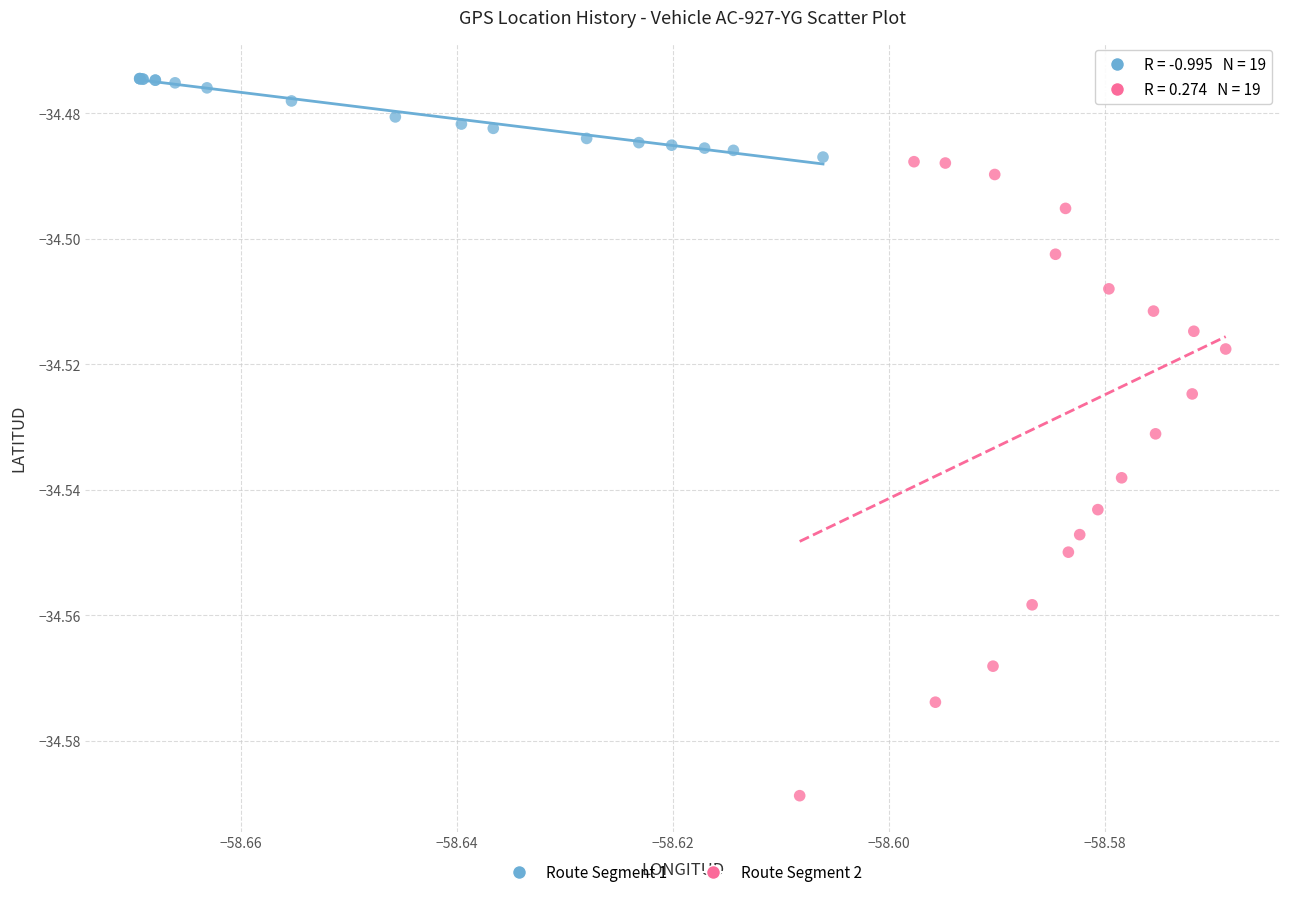

Which series reaches the maximum Y coordinate?

Route Segment 1